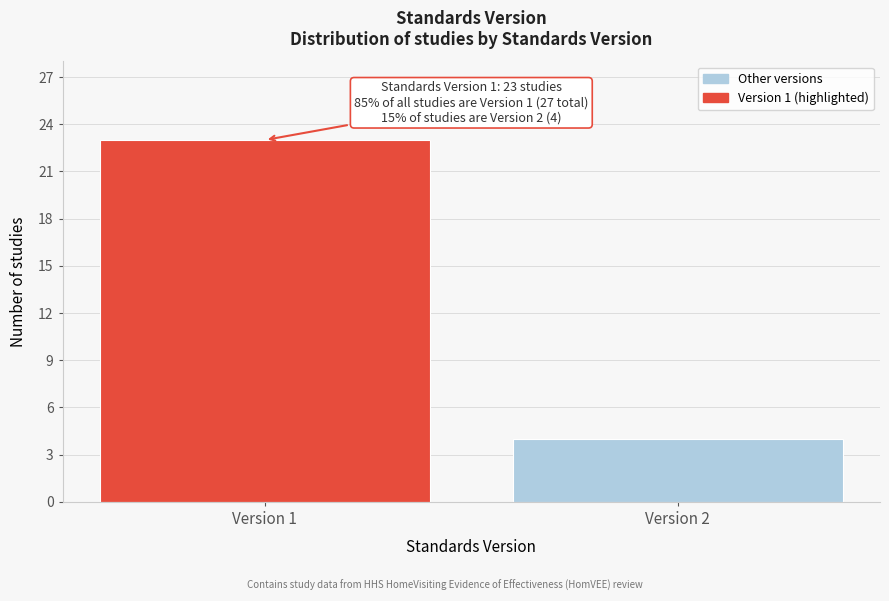

Reading left to right, what are all the values shown in this chart?

23	4